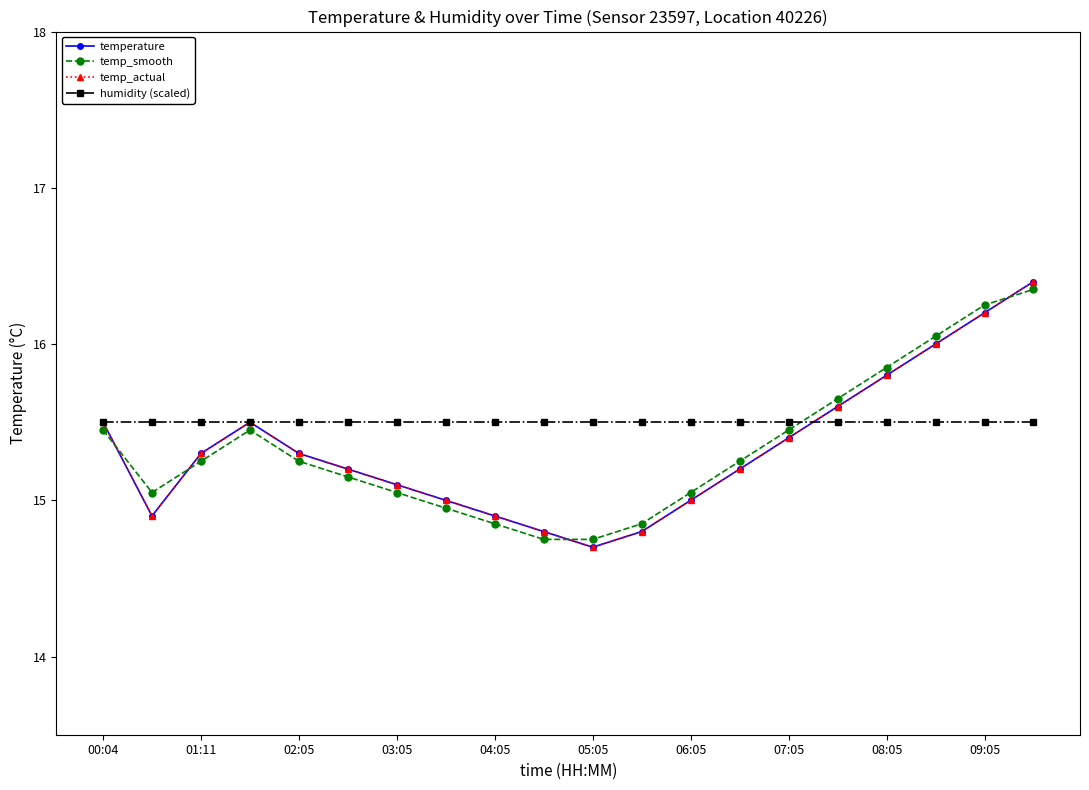

Does the chart have visible grid lines?

No